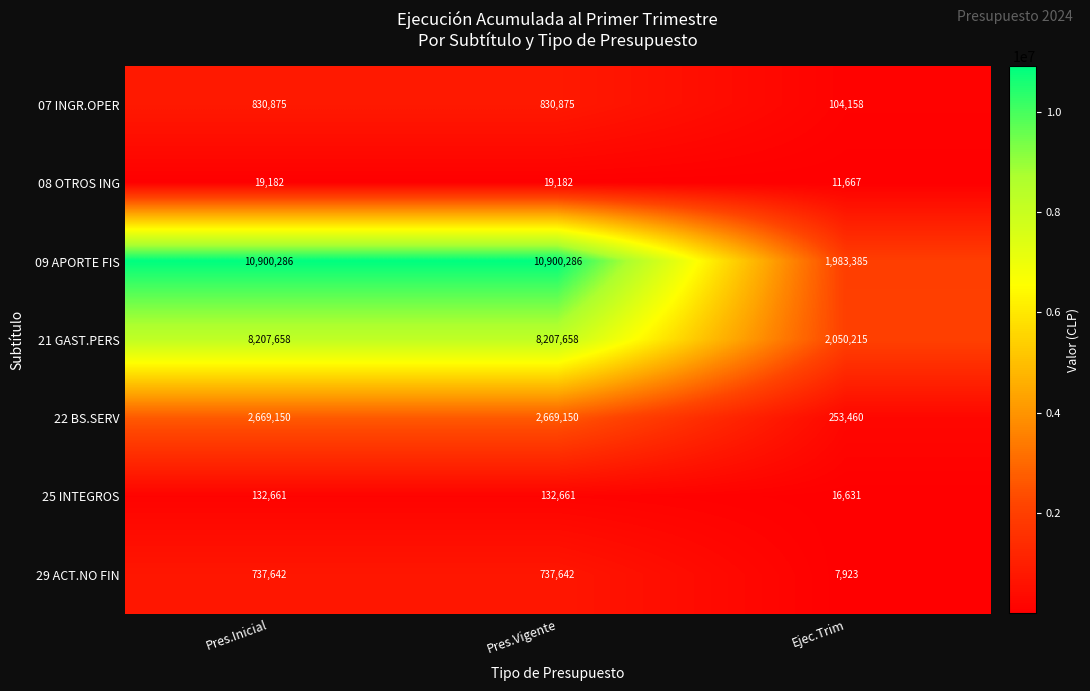

What is the smallest value displayed?

7923